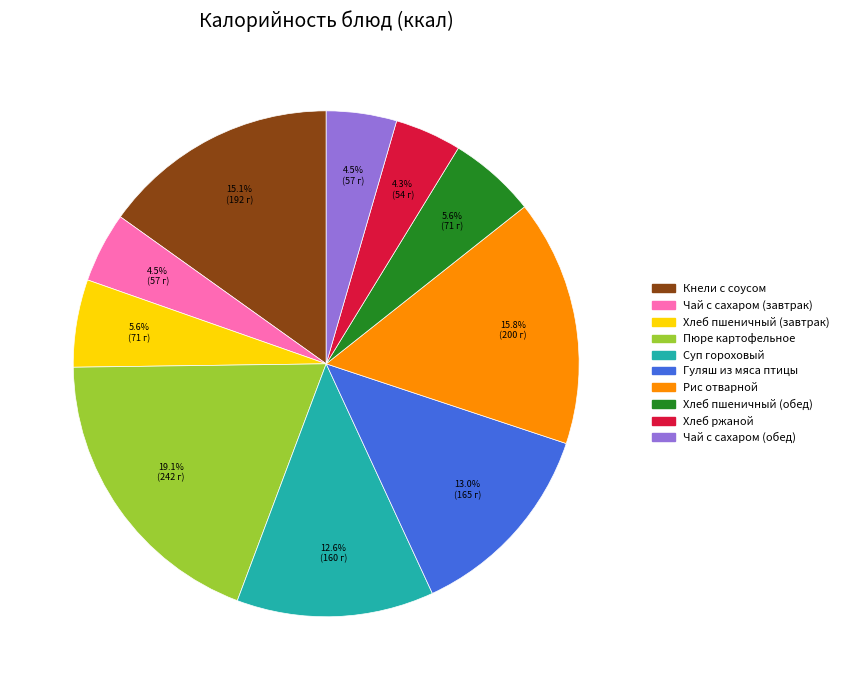

To the nearest percent, what is the difference between the Суп гороховый and Хлеб ржаной slice percentages?

8%